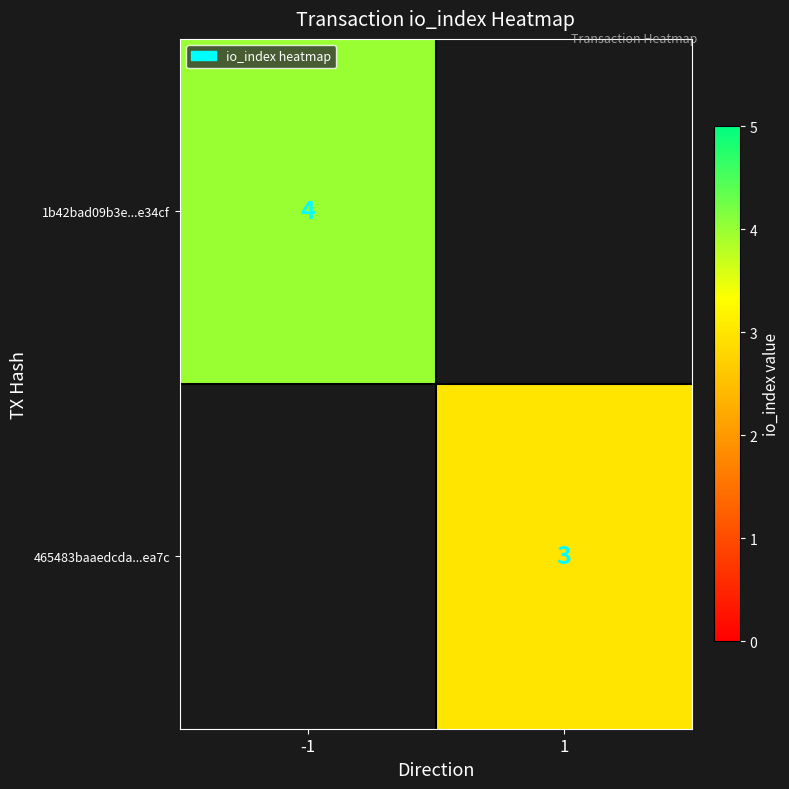

The 465483baaedcda...ea7c series shows 3 at 1. True or false?

True